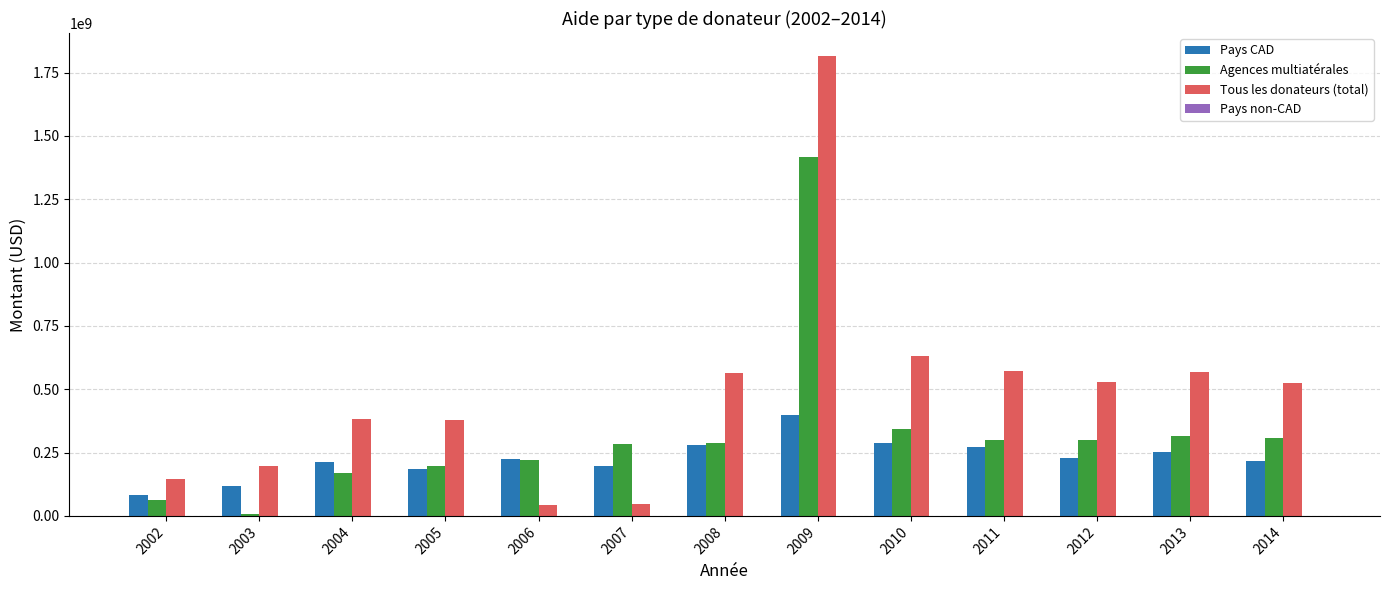

What is the average value of the Agences multiatérales series?

323599425.2